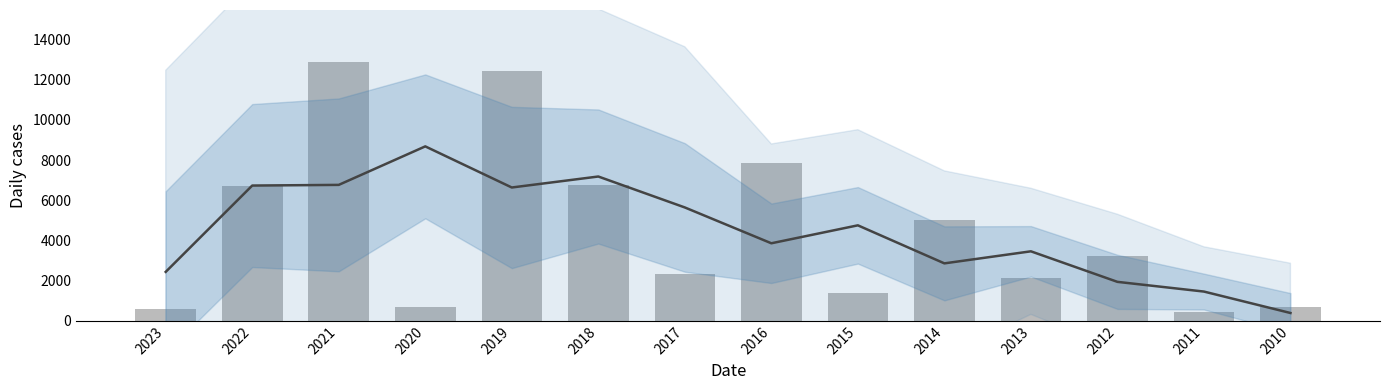

How many distinct data groups are displayed?

2